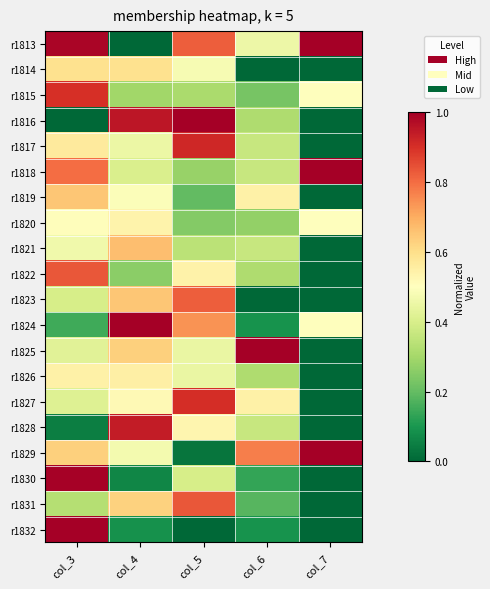

Rank the series by their maximum value, from lowest to highest.

r1820, r1826, r1814, r1819, r1821, r1823, r1831, r1822, r1815, r1827, r1817, r1828, r1830, r1813, r1818, r1829, r1825, r1816, r1824, r1832